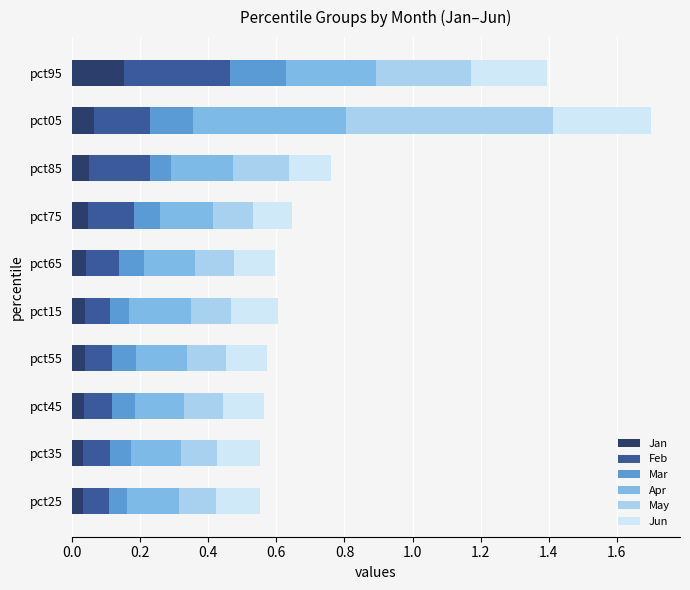

Count the number of categories in the chart.

10